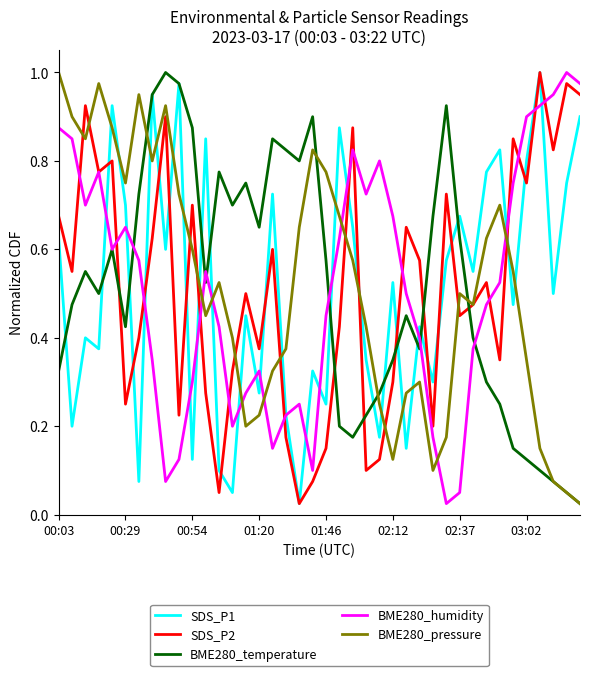

True or false: SDS_P1 and BME280_pressure intersect in this chart.

True